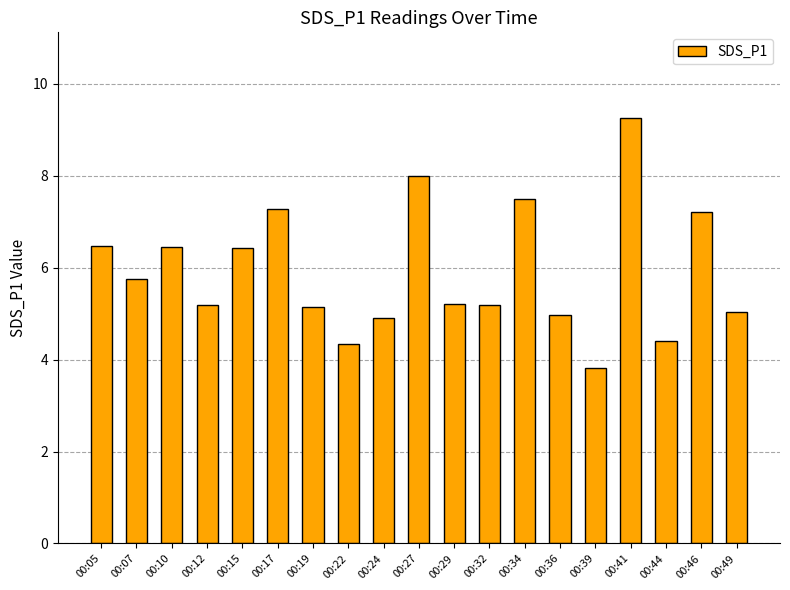

What is the average value?

5.9